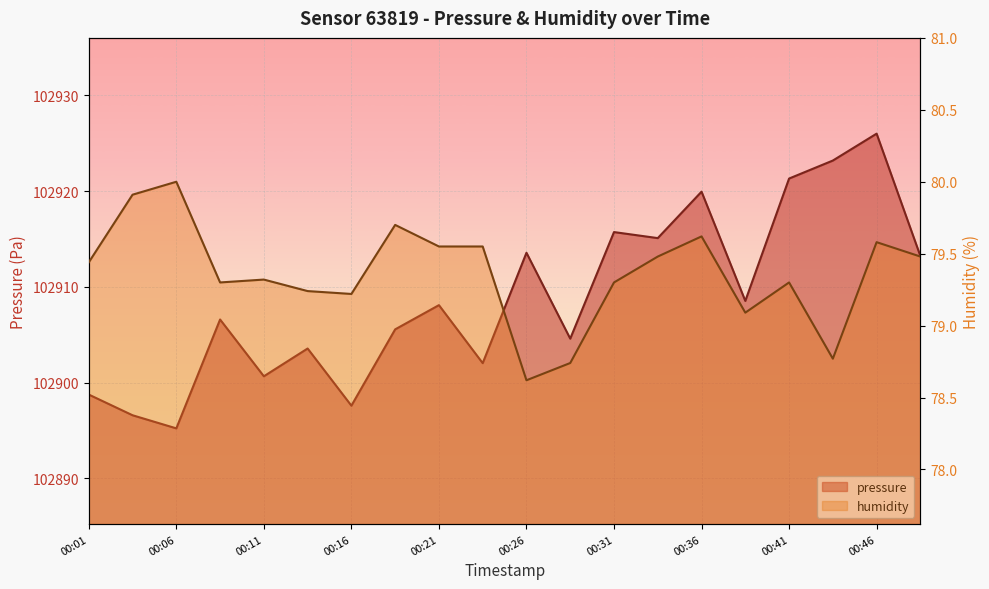

At which category does humidity reach its first local valley?

00:08